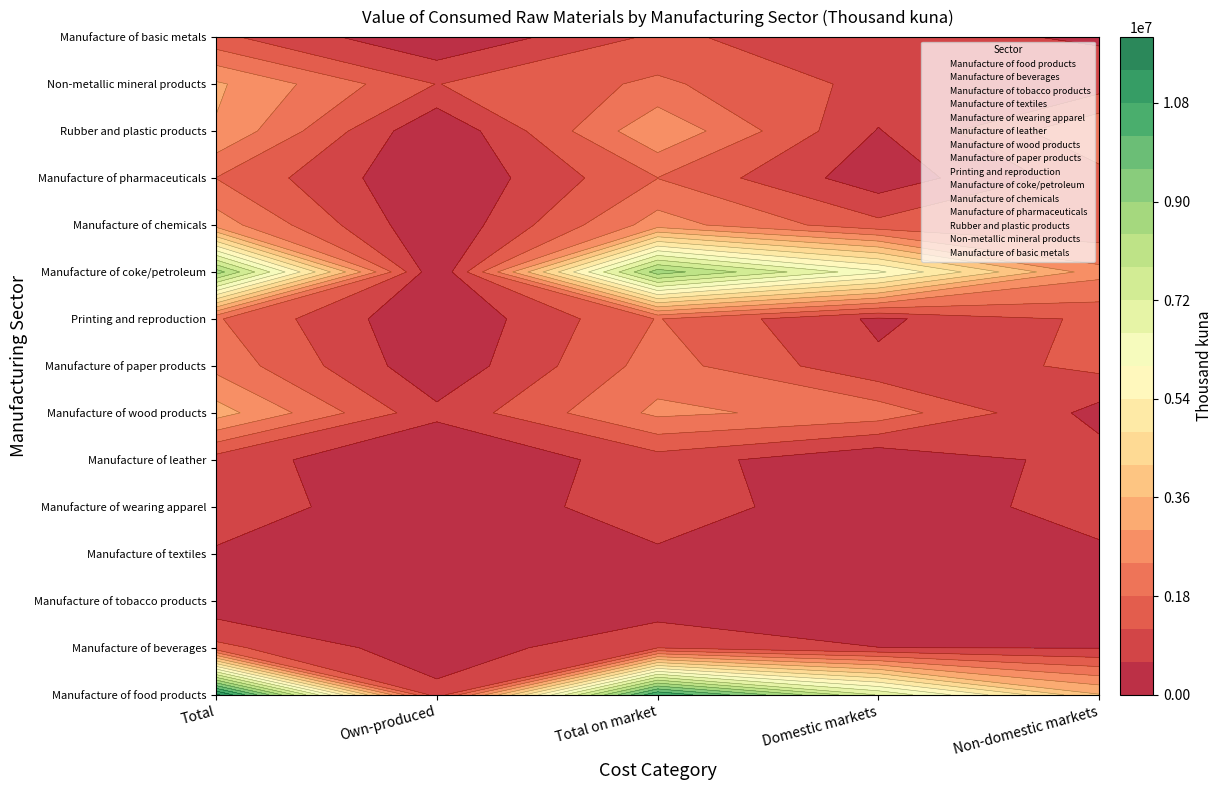

Reading left to right, transcribe all the data shown in this chart.

Manufacture of food products: 11594474	809257	10785217	7146041	3639176
Manufacture of beverages: 1365442	185093	1180349	605522	574827
Manufacture of tobacco products: 123309	0	123309	120605	2704
Manufacture of textiles: 508811	20205	488606	43768	444838
Manufacture of wearing apparel: 1041751	18441	1023310	63518	959792
Manufacture of leather: 921034	0	921034	46413	874621
Manufacture of wood products: 3277299	741548	2535751	2161628	374123
Manufacture of paper products: 2216396	136086	2080310	717899	1362411
Printing and reproduction: 1860726	31170	1829556	488964	1340592
Manufacture of coke/petroleum: 8729872	0	8729872	6124305	2605567
Manufacture of chemicals: 2722361	36006	2686355	1373942	1312413
Manufacture of pharmaceuticals: 1790769	0	1790769	222926	1567843
Rubber and plastic products: 2947885	29218	2918667	564103	2354564
Non-metallic mineral products: 3099800	1184747	1915053	1015964	899089
Manufacture of basic metals: 1347508	29037	1318471	788724	529747